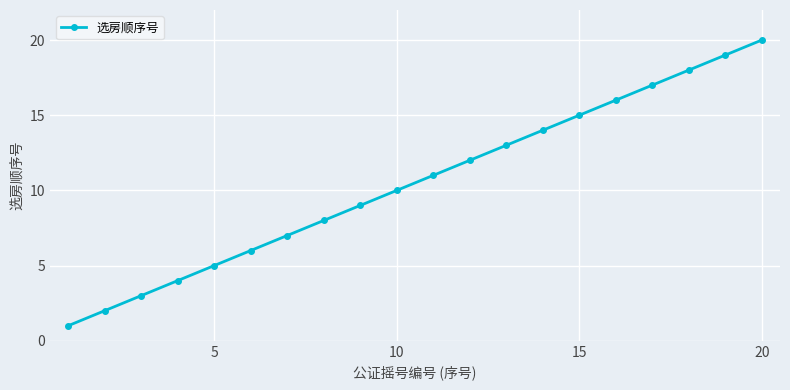

What is the difference between the maximum and minimum values?

19